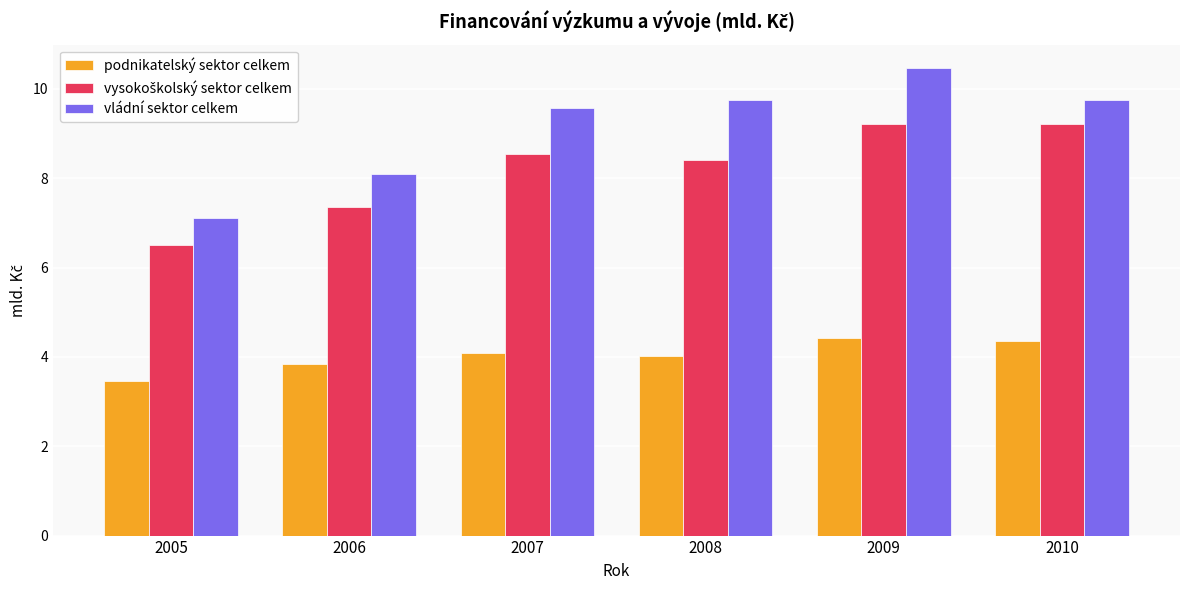

Count the number of data series in this chart.

3